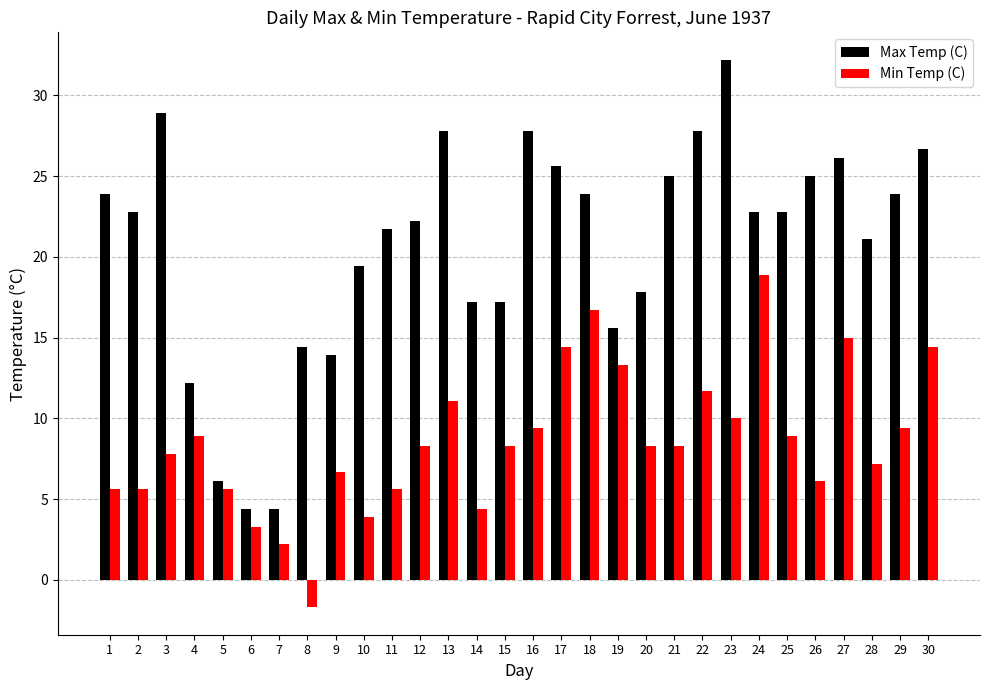

How many groups of bars are there?

30